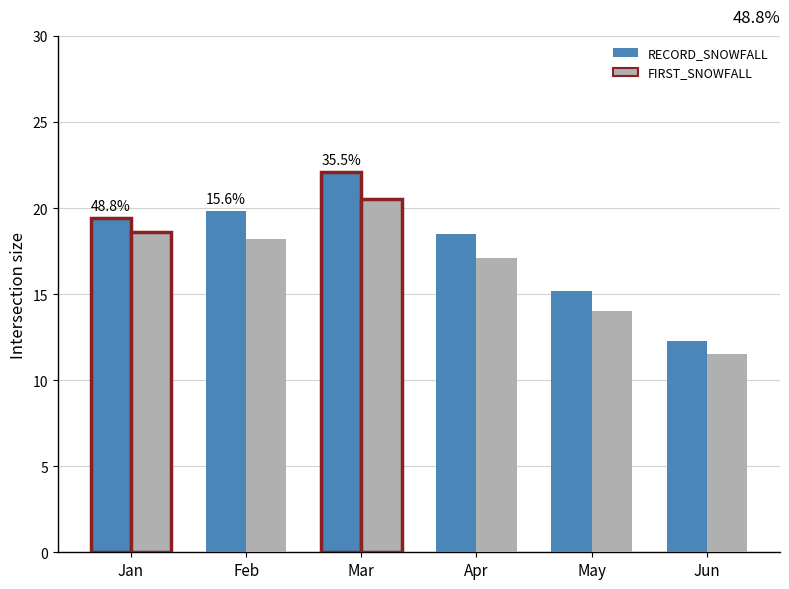

Reading right to left, list all the values displayed in this chart.

RECORD_SNOWFALL: Jun=12.3	May=15.2	Apr=18.5	Mar=22.1	Feb=19.8	Jan=19.4
FIRST_SNOWFALL: Jun=11.5	May=14.0	Apr=17.1	Mar=20.5	Feb=18.2	Jan=18.6